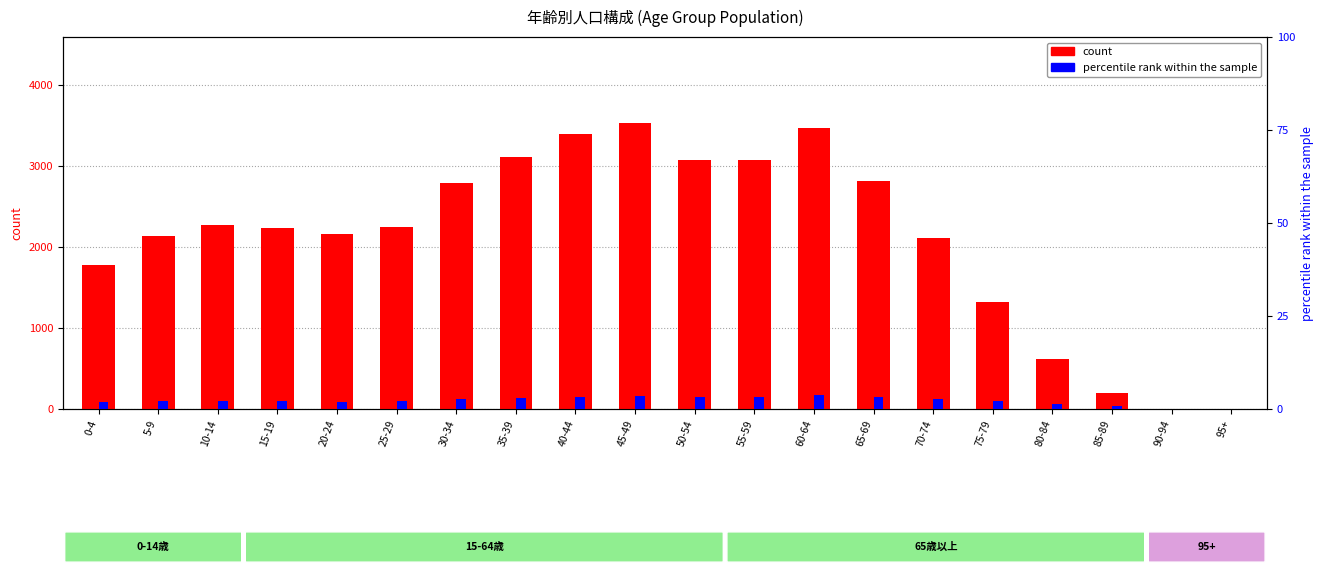

What is the difference between the maximum and second lowest values in the percentile rank within the sample series?

3.8